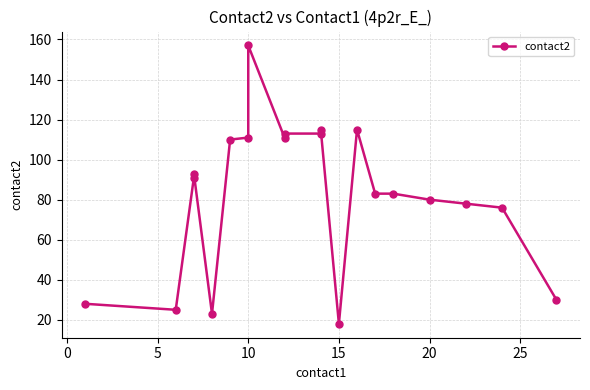

True or false: there are more than 1 points higher than both neighbors.

True